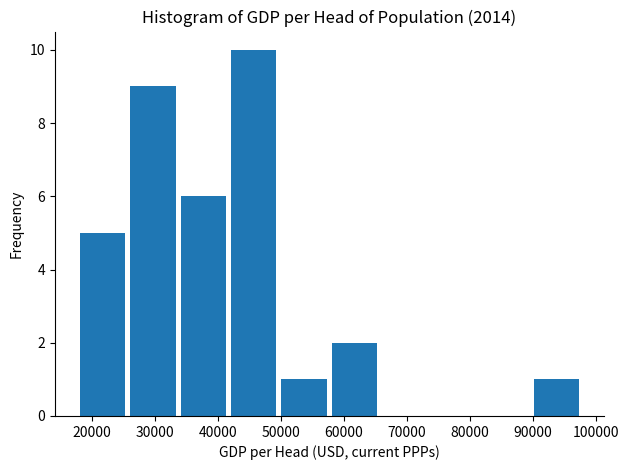

How tall is the bar that spans 90000 to 98000 on the x-axis? Neither the bar edges nor the heights are printed on the chart, so give them approximately, as read against the axes.

1